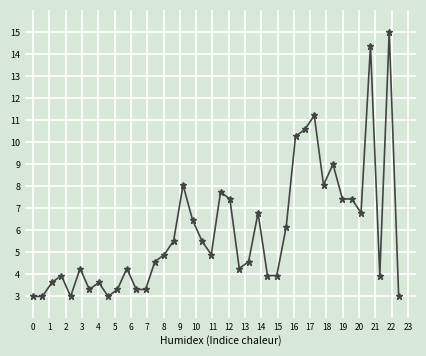

True or false: there are more than 2 points higher than both neighbors.

True